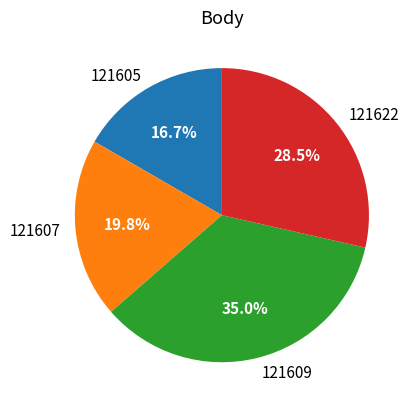

How much of the chart is everything except 121607?

80.2%